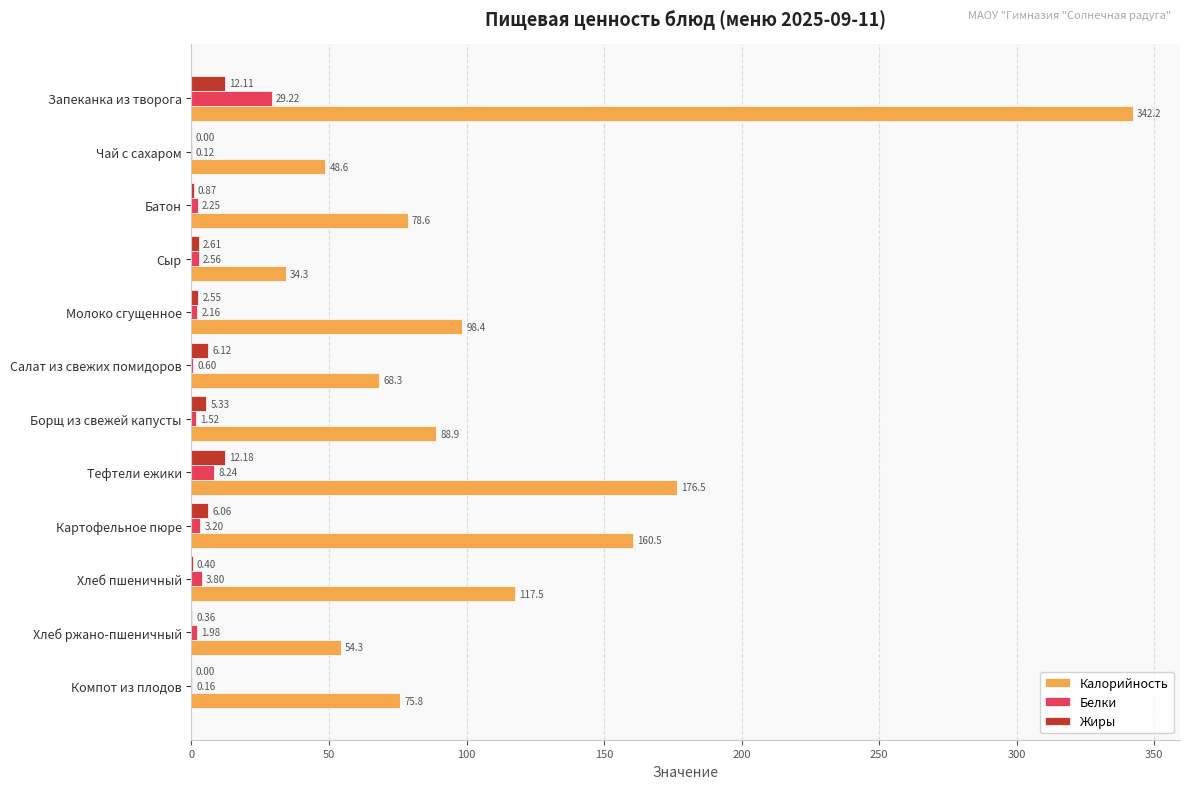

What is the sum of all Калорийность values?

1344.0